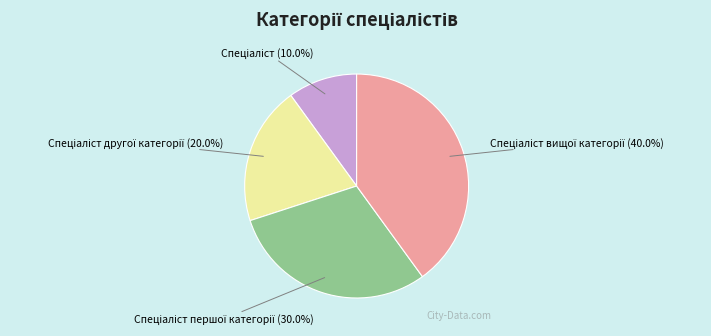

To the nearest percent, what is the difference between the largest and smallest slice percentages?

30%